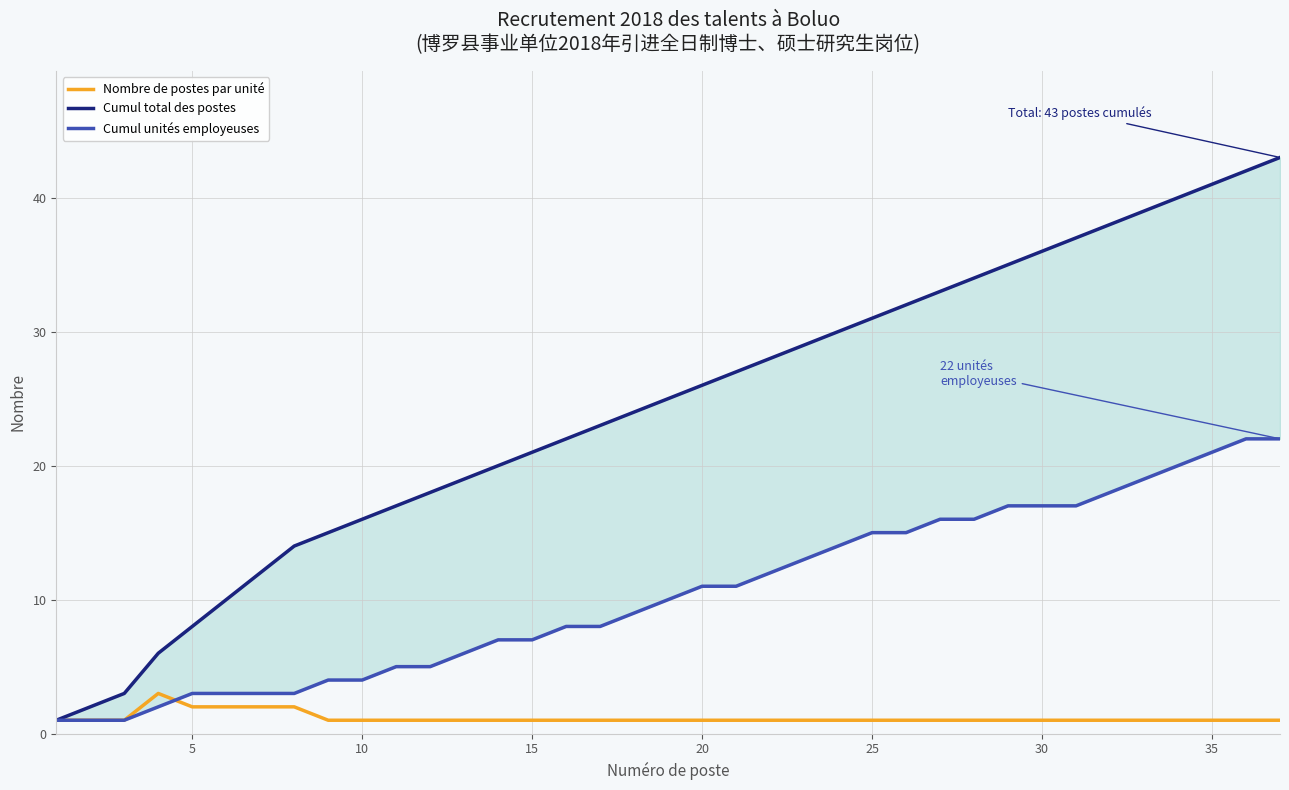

The Nombre de postes par unité series shows 0 at 5. True or false?

False